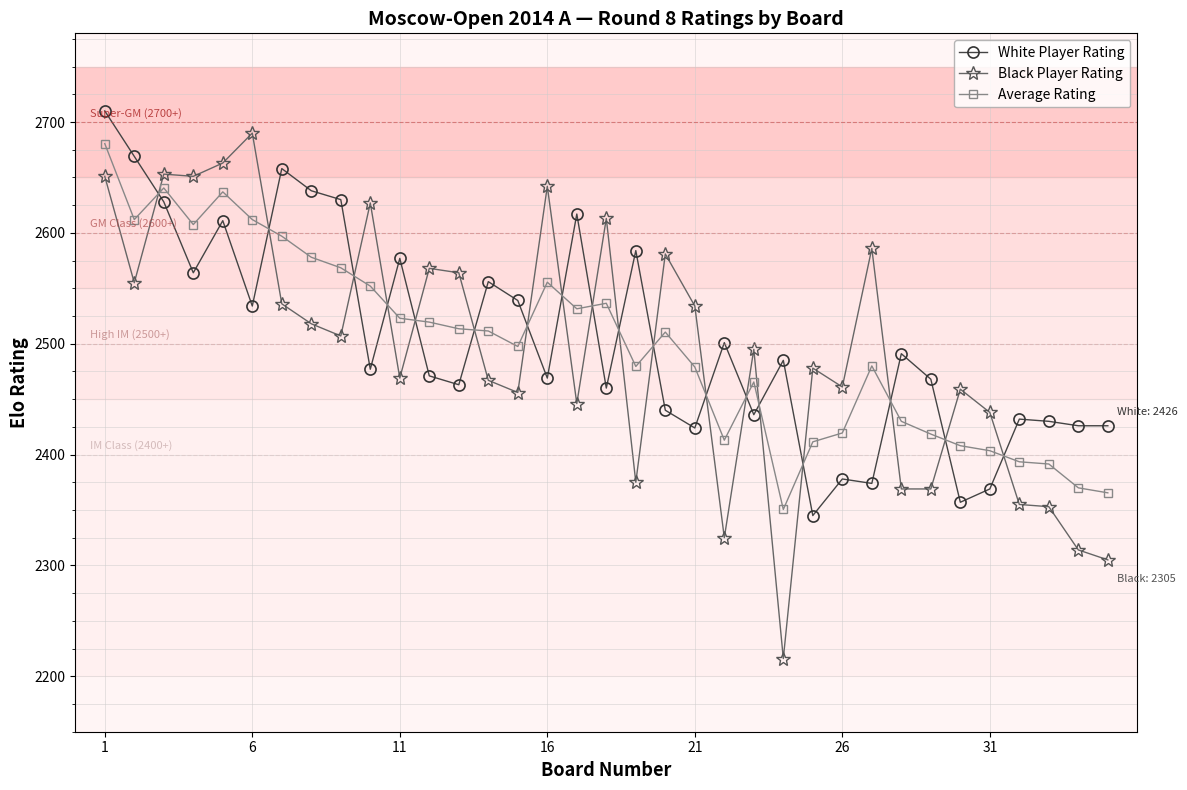

What is the average value of the White Player Rating series?

2503.9